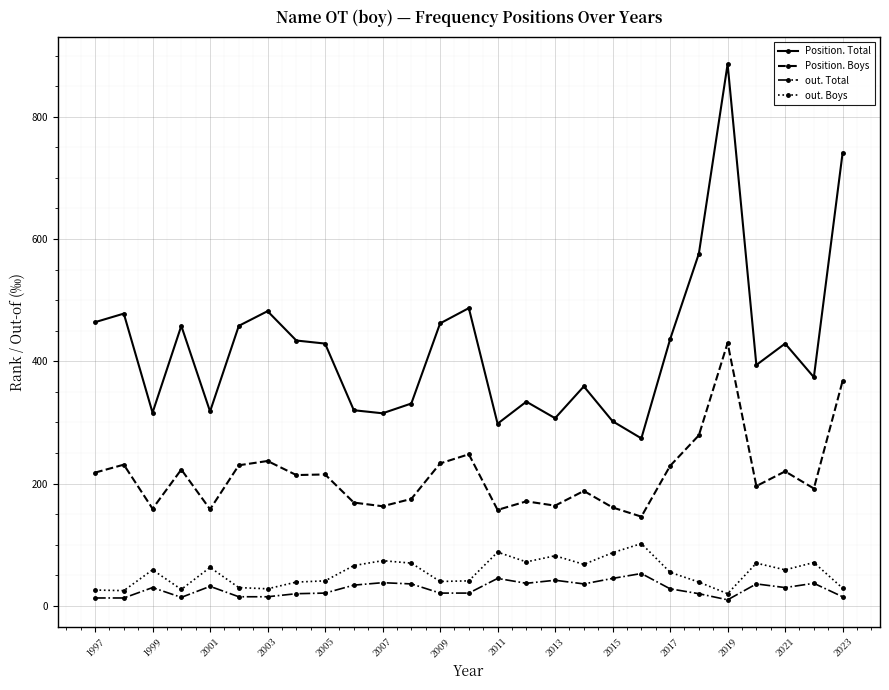

Which series has the largest total across all categories?

Position. Total